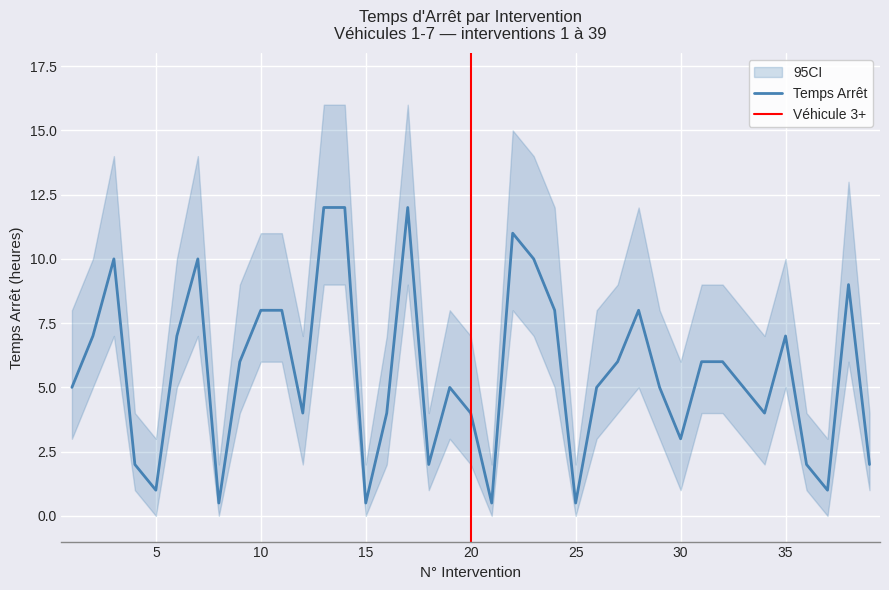

How many lines are shown in the chart?

3